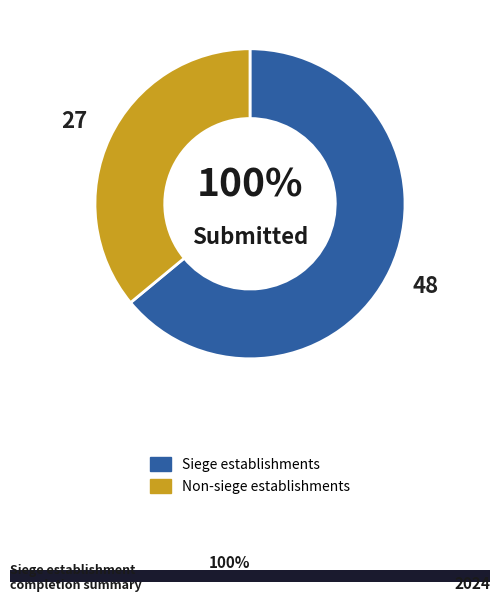

What is the total percentage of false and true?

100.0%